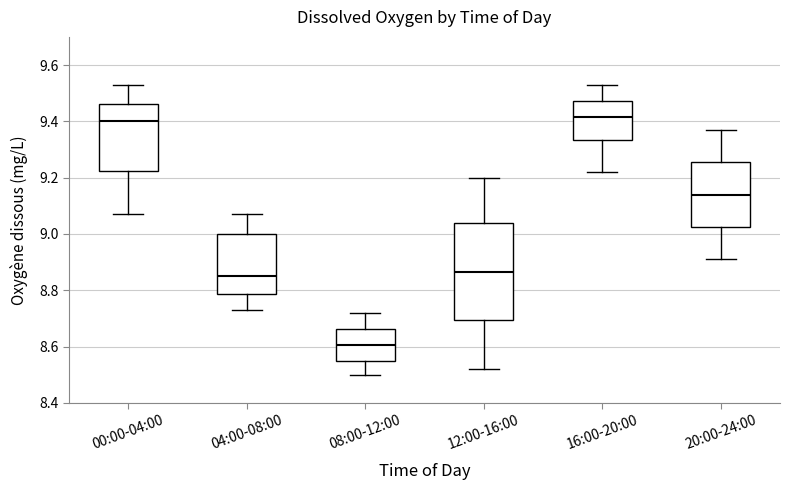

Reading left to right, transcribe this box plot: for each box, give where its median line is, the range the box spans, and where its two whiskers end, as read against the y-axis. The values are not printed on the chart, so give them approximately, as read against the axis.

00:00-04:00: median 9.40, box 9.22 to 9.46, whiskers 9.08 to 9.54
04:00-08:00: median 8.86, box 8.78 to 9.00, whiskers 8.74 to 9.08
08:00-12:00: median 8.60, box 8.54 to 8.66, whiskers 8.50 to 8.72
12:00-16:00: median 8.86, box 8.70 to 9.04, whiskers 8.52 to 9.20
16:00-20:00: median 9.42, box 9.34 to 9.48, whiskers 9.22 to 9.54
20:00-24:00: median 9.14, box 9.02 to 9.26, whiskers 8.92 to 9.38